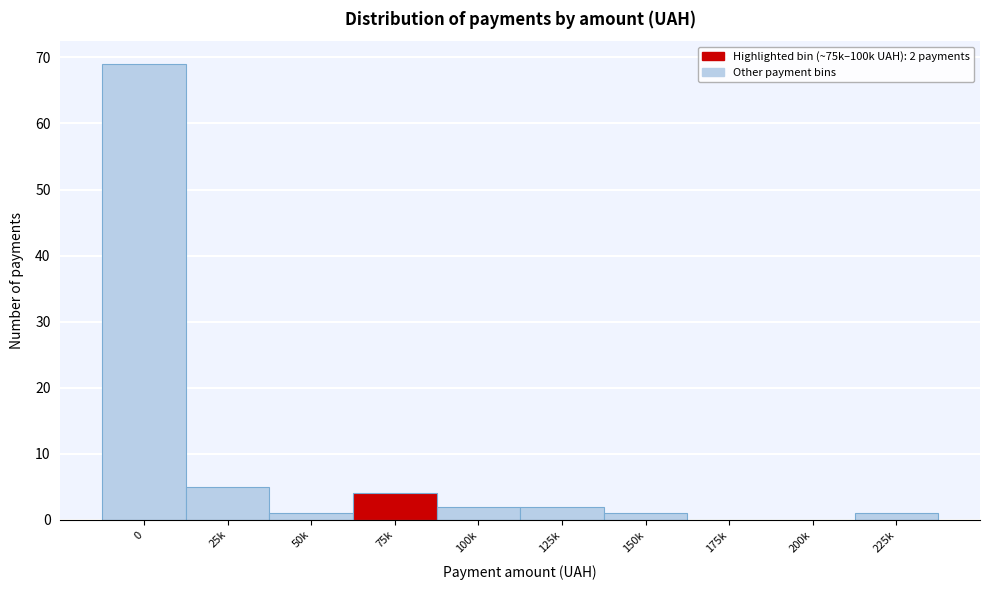

Reading left to right, transcribe all the data shown in this chart.

0=69	25k=5	50k=1	75k=4	100k=2	125k=2	150k=1	175k=0	200k=0	225k=1